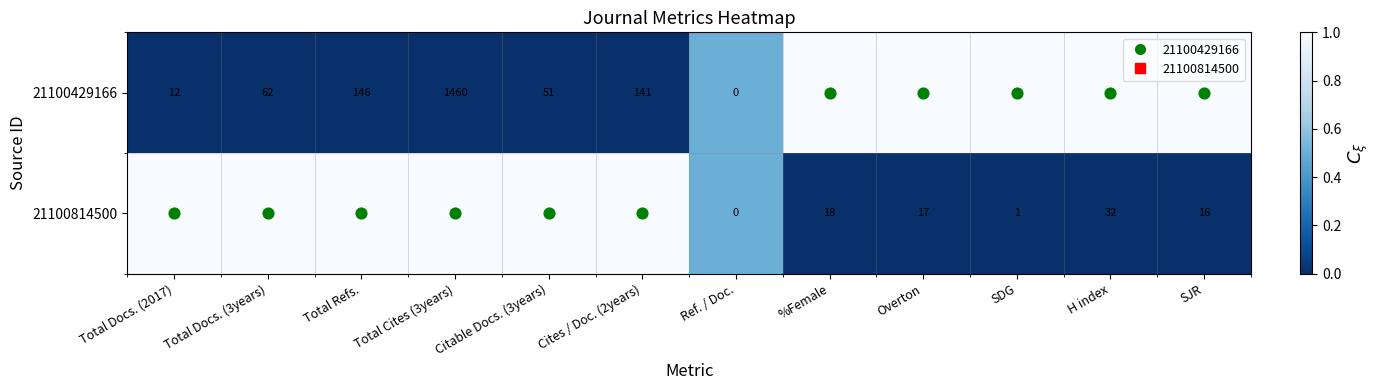

What is the spread (max minus min) of values at Total Refs.?

164